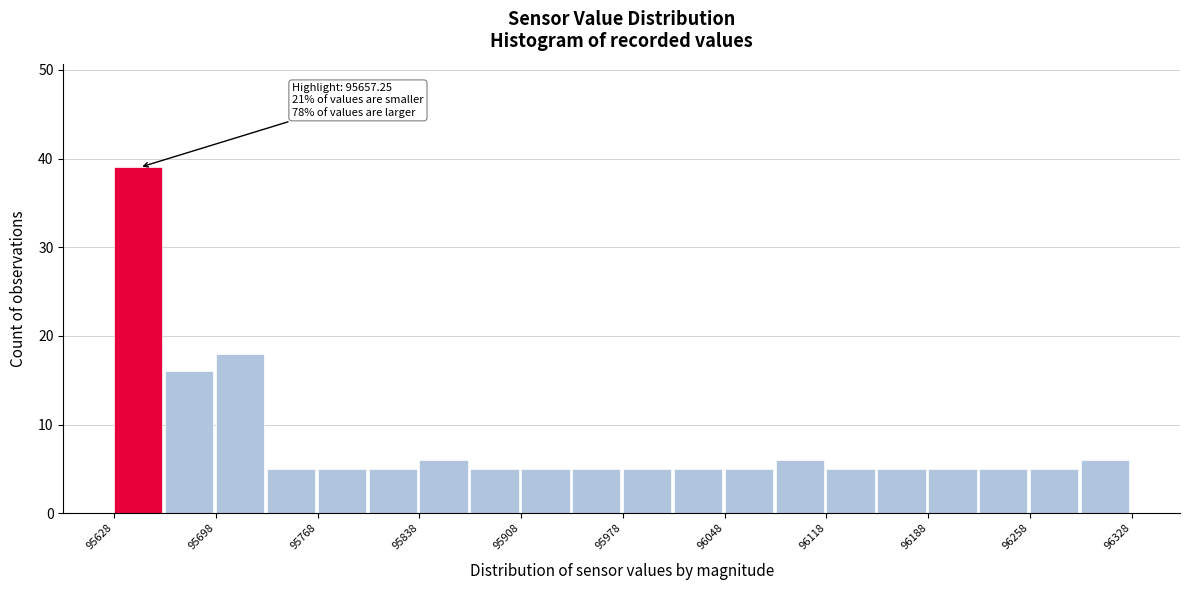

Read against the x-axis, roughly where is the centre of the tallest bar?

95640